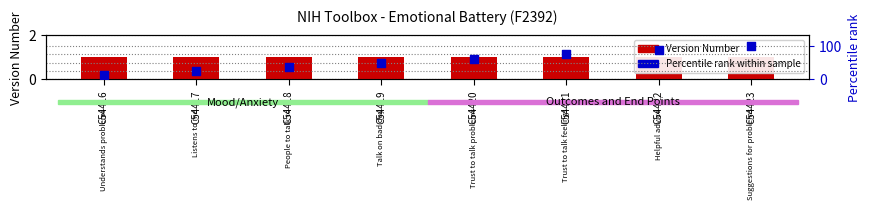

What is the total value across all series at C54422?

88.5